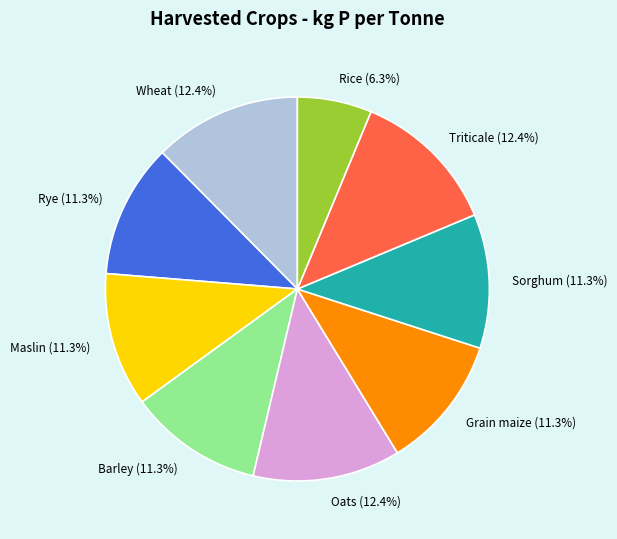

Between Wheat and Maslin, which is larger?

Wheat